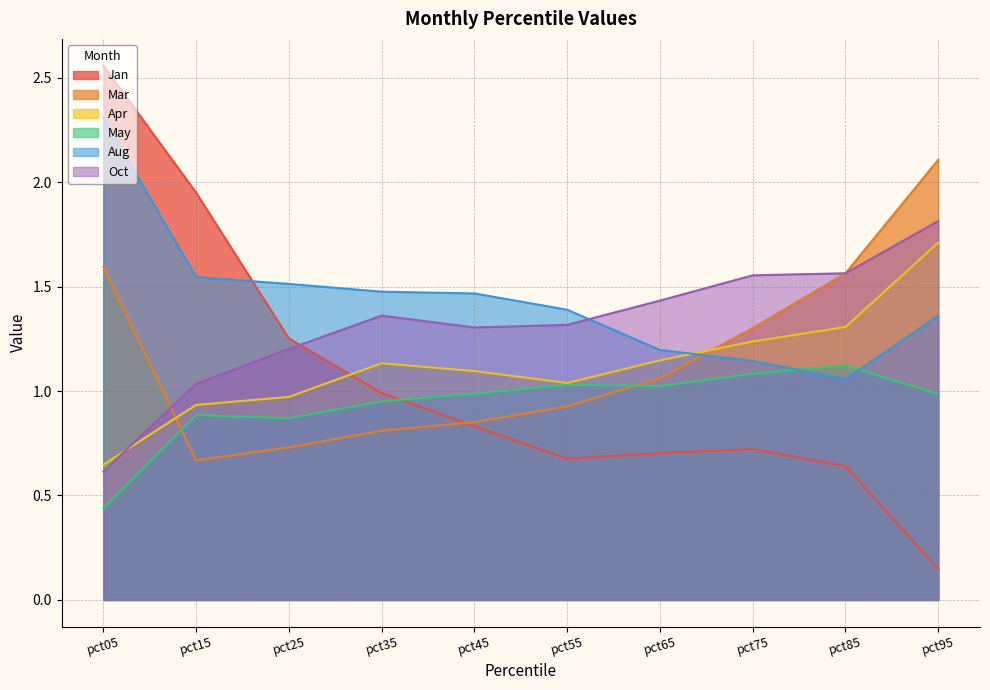

Does the chart display data point markers on the line(s)?

No